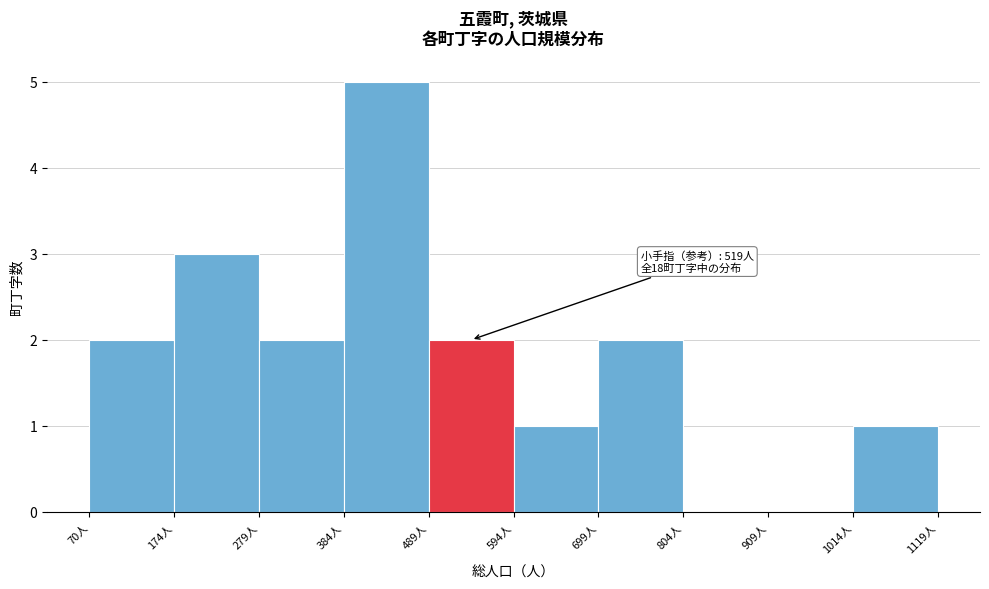

Which range on the x-axis has the tallest bar?

380 to 480